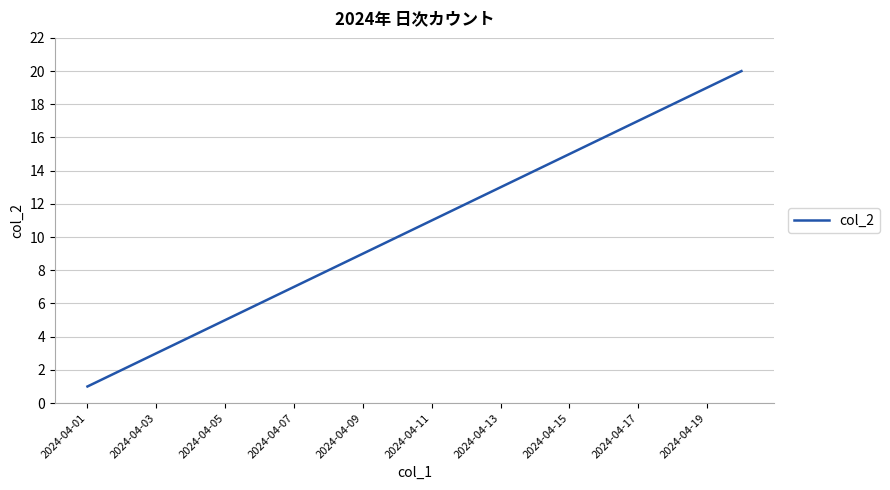

What is the maximum value shown in the chart?

20